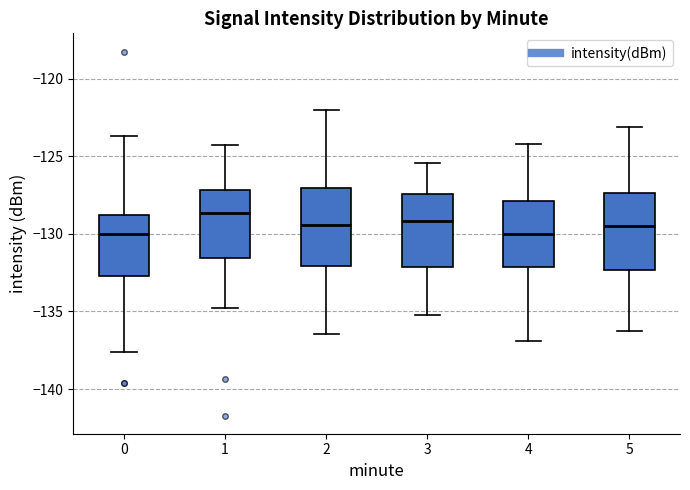

Which box's median line is the highest?

1